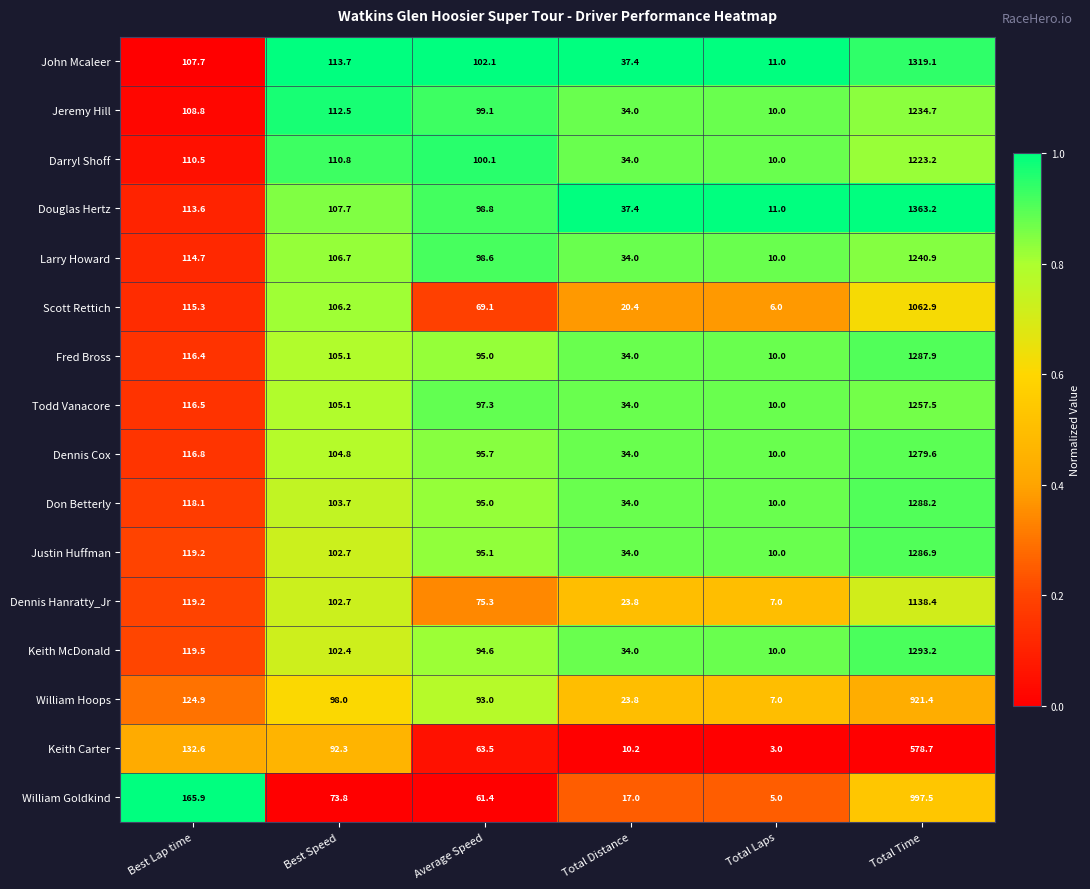

Where does the Fred Bross series first go above 105?

Best Lap time